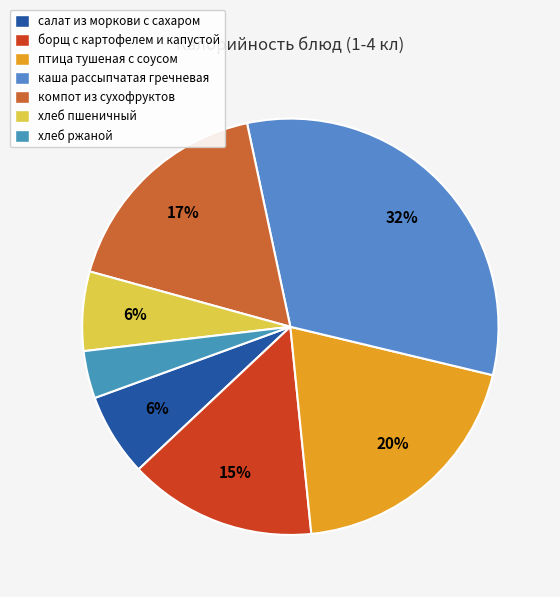

To the nearest percent, what is the combined percentage of хлеб пшеничный and салат из моркови с сахаром?

13%